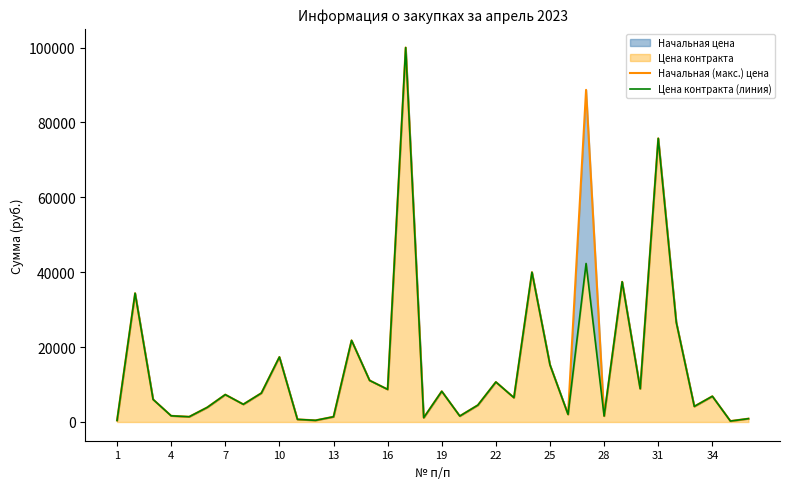

At how many categories does at least one series exceed 38412?

4